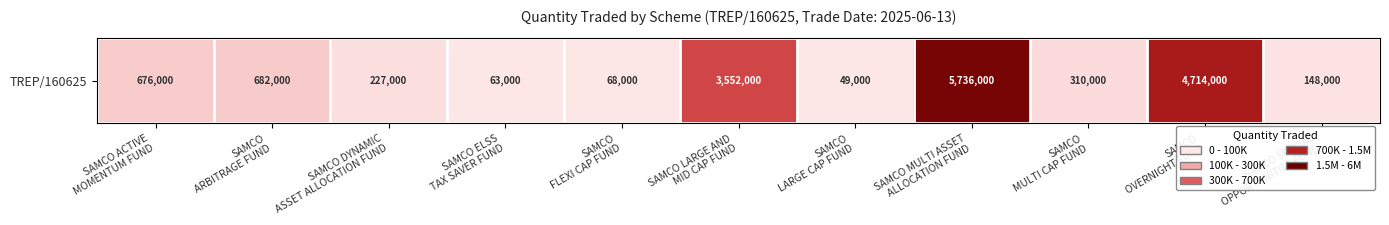

Read the value at SAMCO
LARGE CAP FUND.

49000